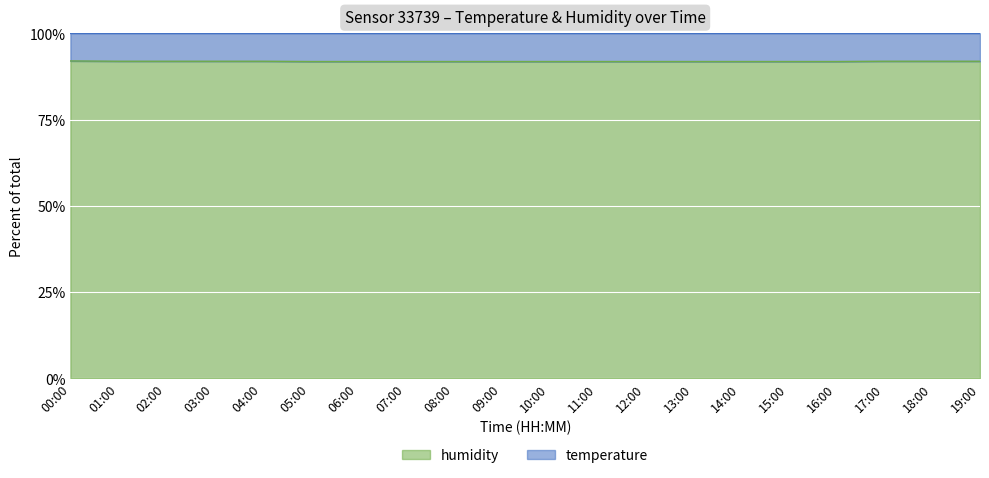

Is it true that the value at 19:00 is 149.2?

False